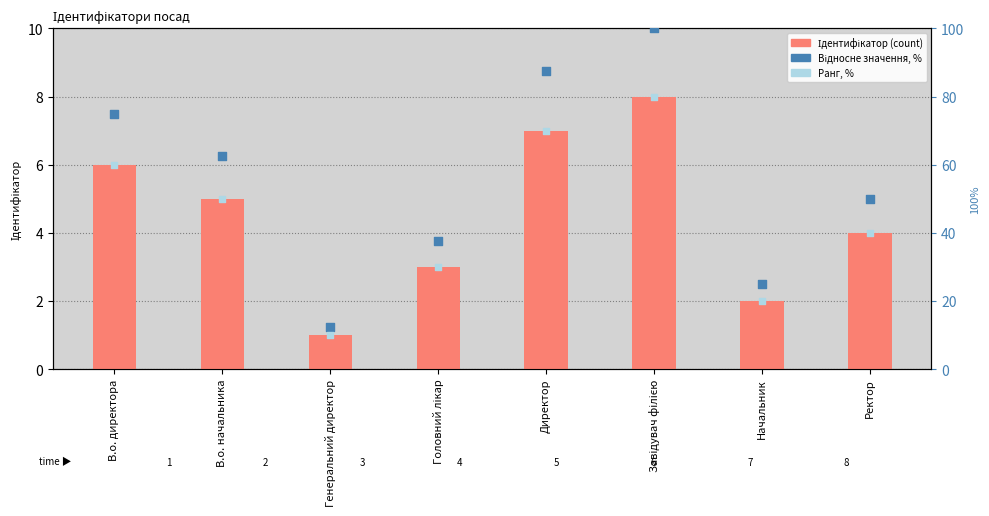

Which series contains the highest Y value?

Відносне значення, %